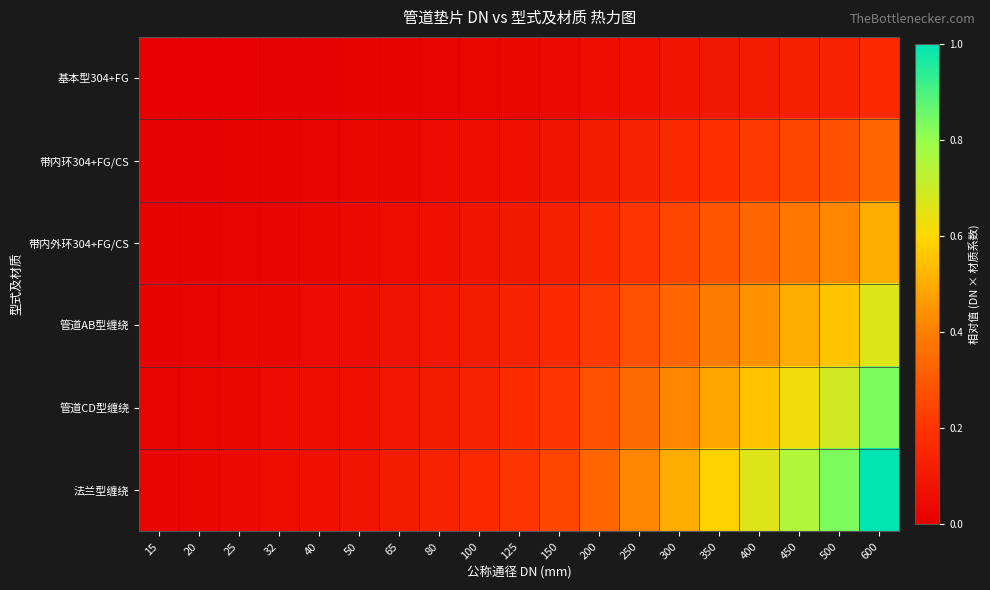

How many categories are shown in the chart?

19